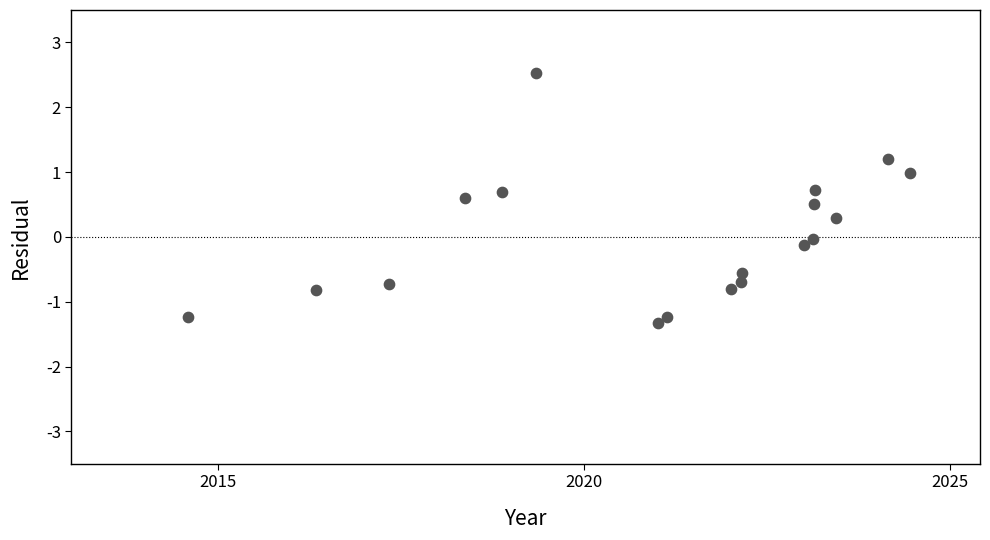

What is the range of X values (max minus min)?

3605.0